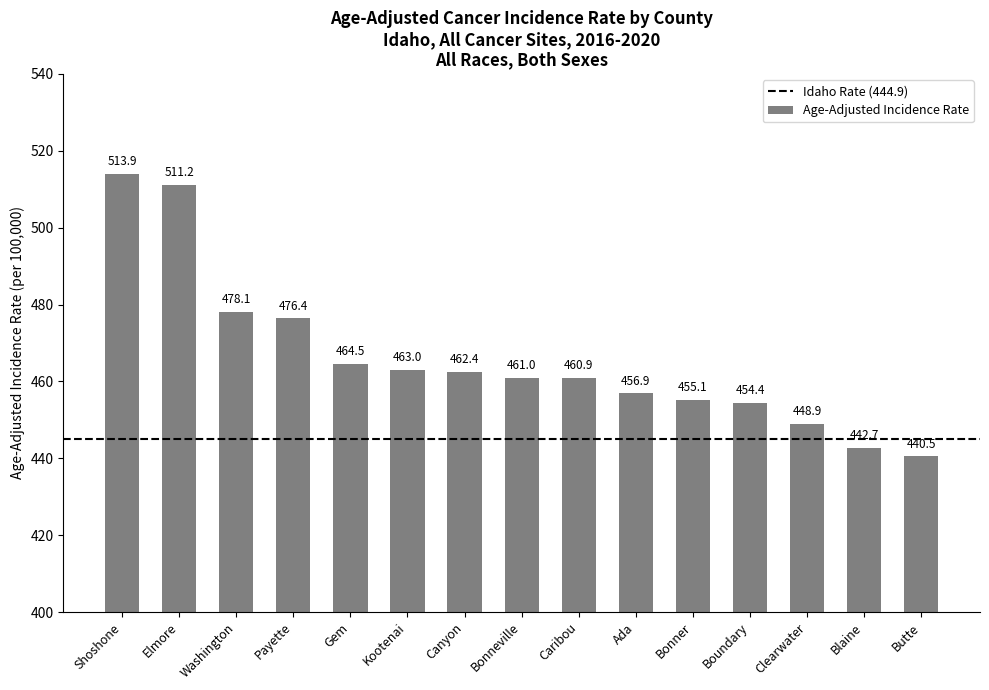

Which has a higher value, Canyon or Gem?

Gem